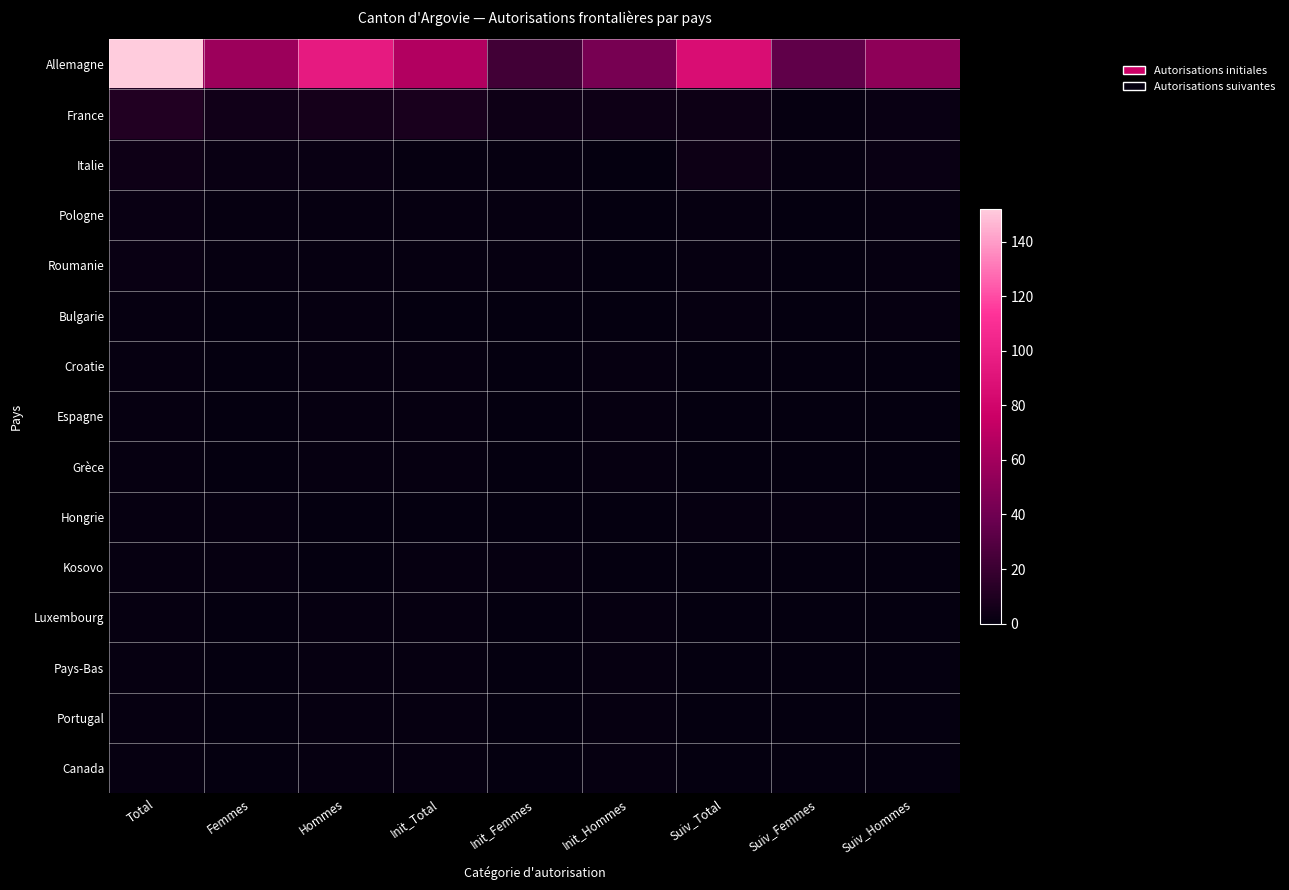

Which series has the largest total across all categories?

Allemagne